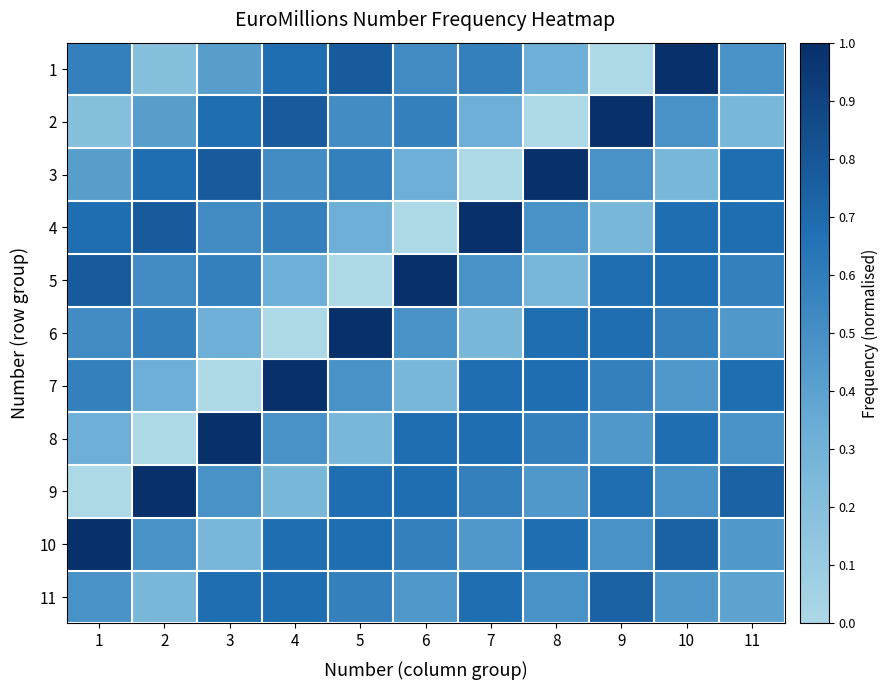

Rank the series at 2 from lowest to highest value.

8, 1, 11, 7, 2, 10, 5, 6, 3, 4, 9